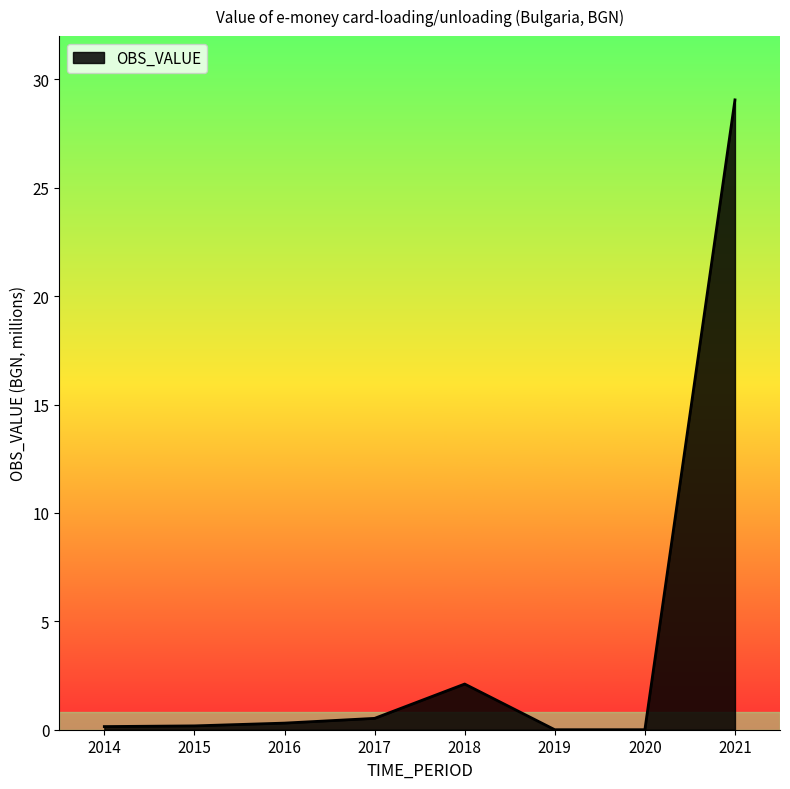

At which category does the chart reach its peak across all series?

2021